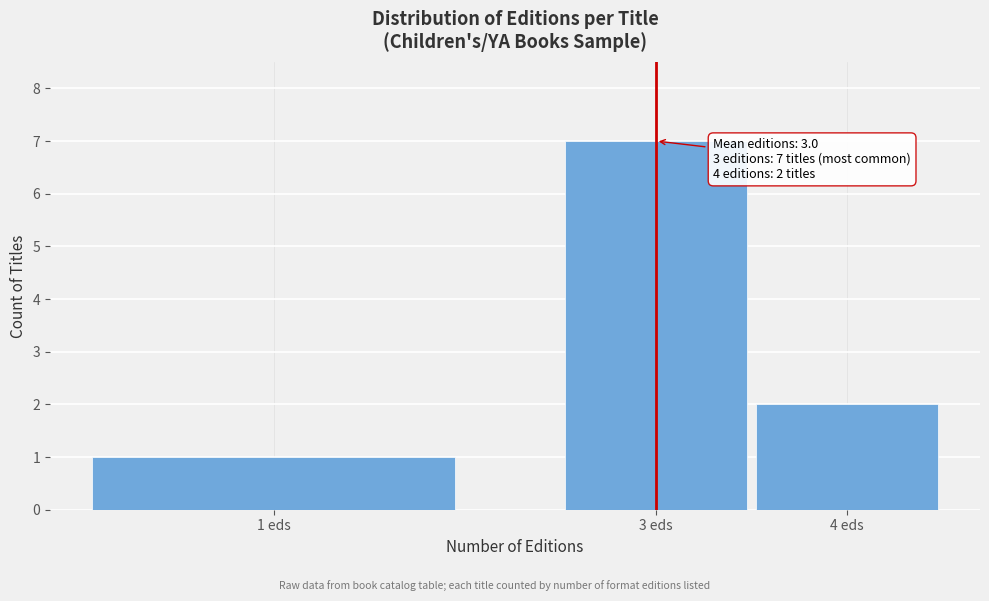

Reading right to left, what are all the values shown in this chart?

4 eds=2	3 eds=7	1 eds=1